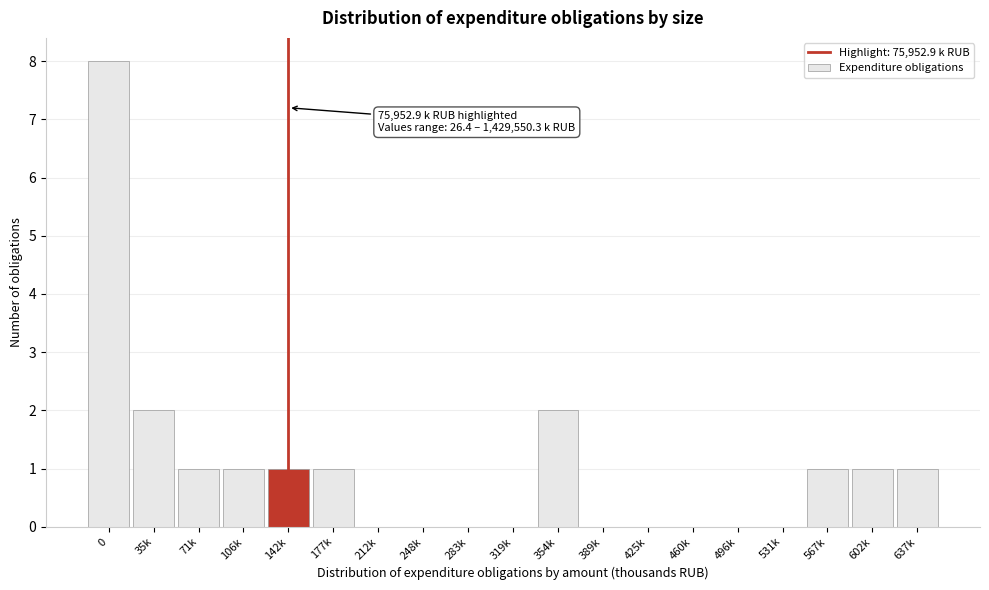

Reading left to right, transcribe all the data shown in this chart.

0=8	35k=2	71k=1	106k=1	142k=1	177k=1	212k=0	248k=0	283k=0	319k=0	354k=2	389k=0	425k=0	460k=0	496k=0	531k=0	567k=1	602k=1	637k=1